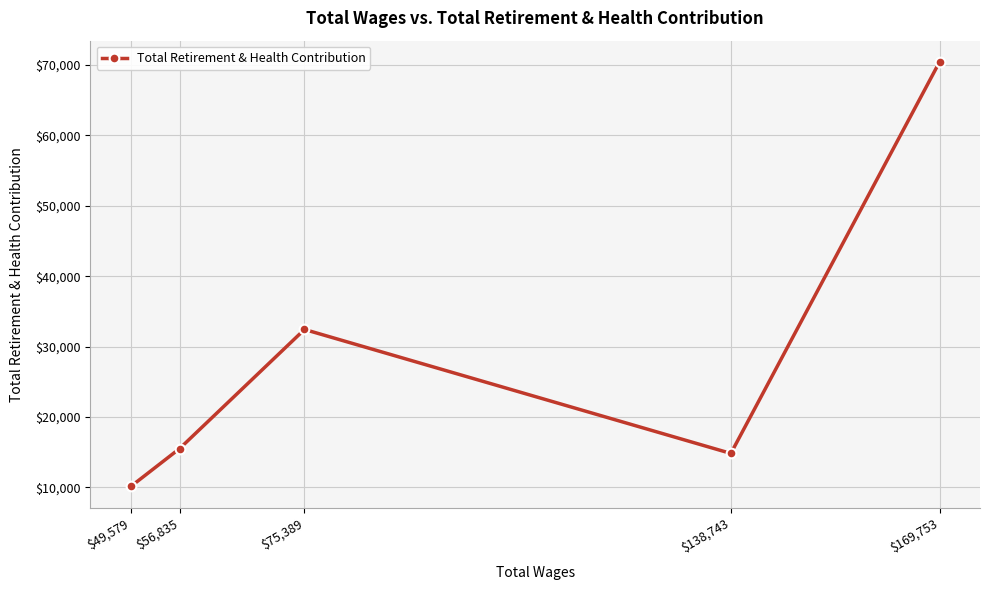

True or false: the data shows 15508 at $56,835.

True